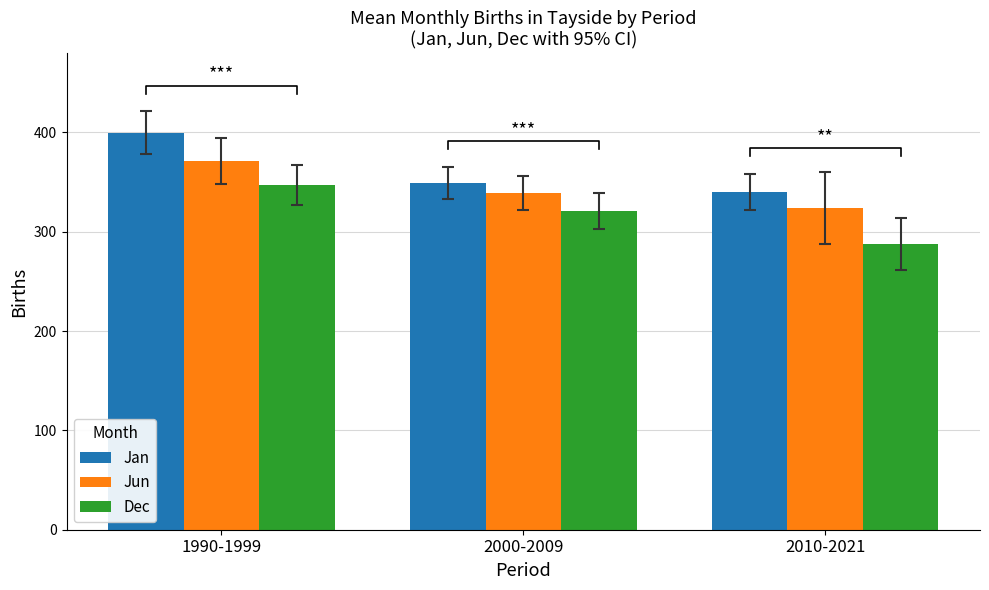

True or false: Dec has a value of 347.0 at 1990-1999.

True